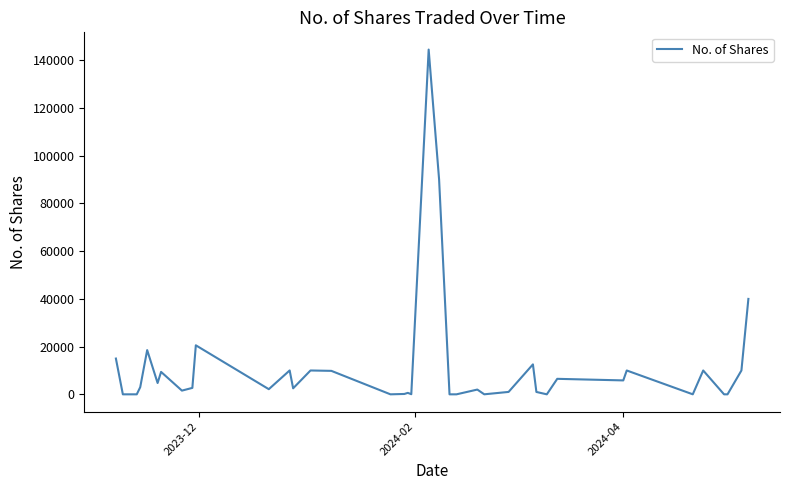

What is the maximum value shown in the chart?

144520